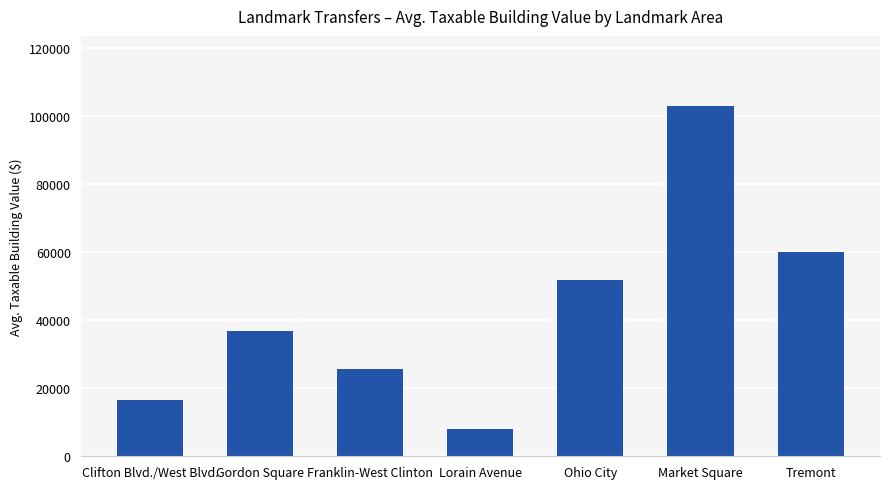

Reading left to right, what are all the values shown in this chart?

Clifton Blvd./West Blvd.=16457.5	Gordon Square=36680.0	Franklin-West Clinton=25592.0	Lorain Avenue=8120.0	Ohio City=51633.1	Market Square=102847.5	Tremont=60060.0